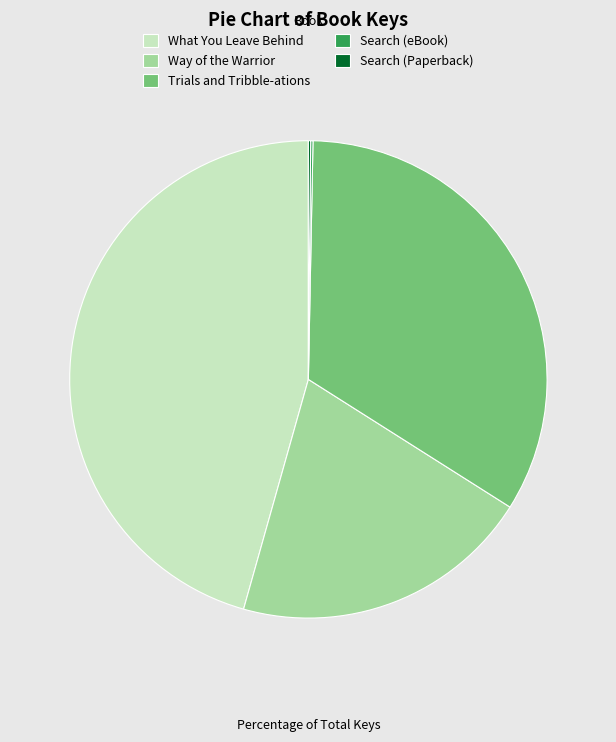

Which slice is the largest?

What You Leave Behind